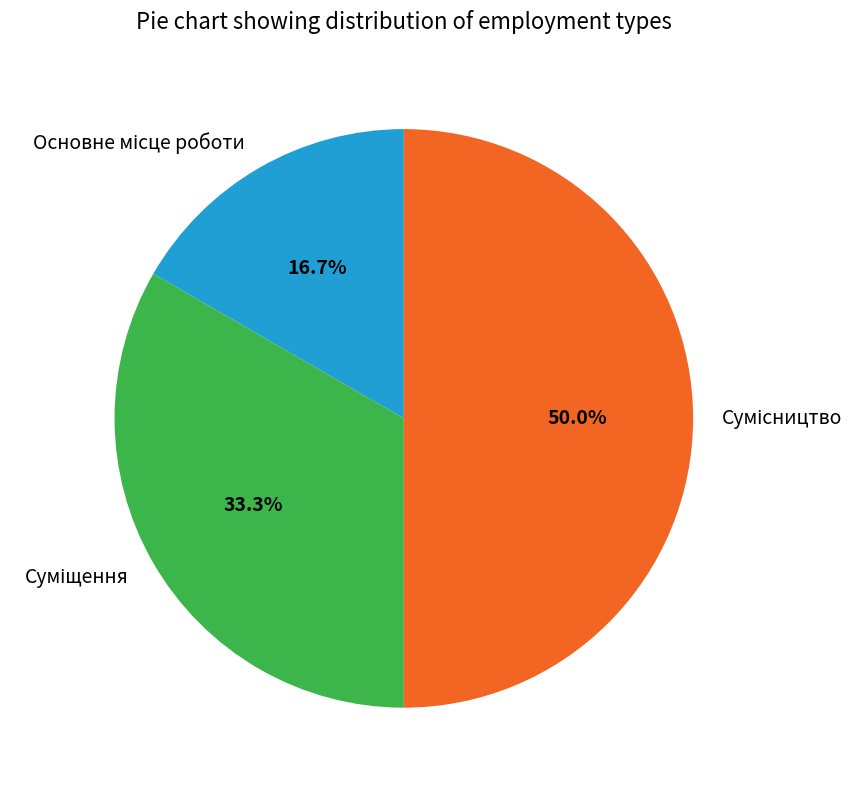

To the nearest percent, what is the difference between the Основне місце роботи and Сумісництво slice percentages?

33%